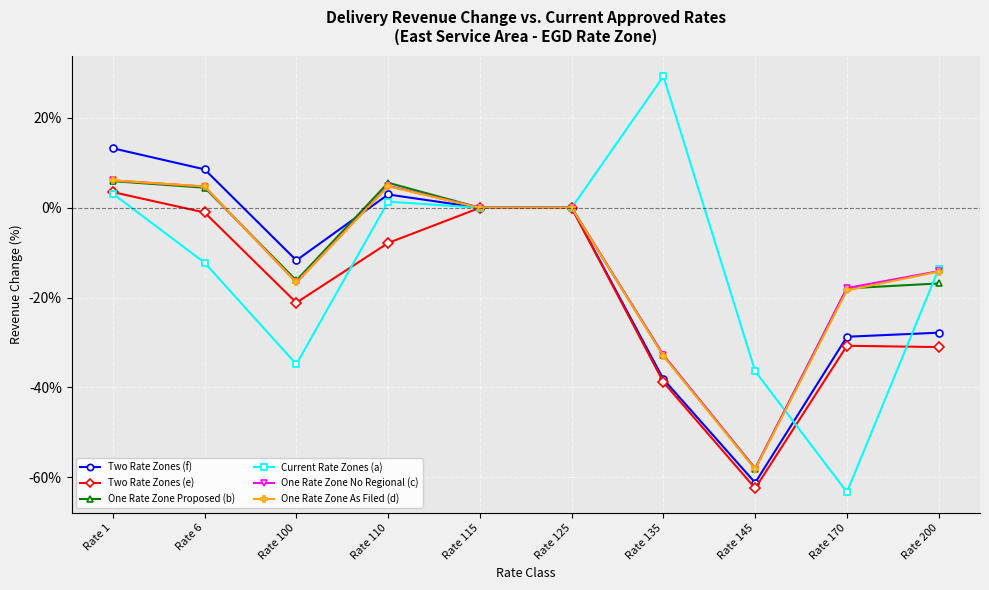

What are all the series names shown in the legend?

Two Rate Zones (f), Two Rate Zones (e), One Rate Zone Proposed (b), Current Rate Zones (a), One Rate Zone No Regional (c), One Rate Zone As Filed (d)